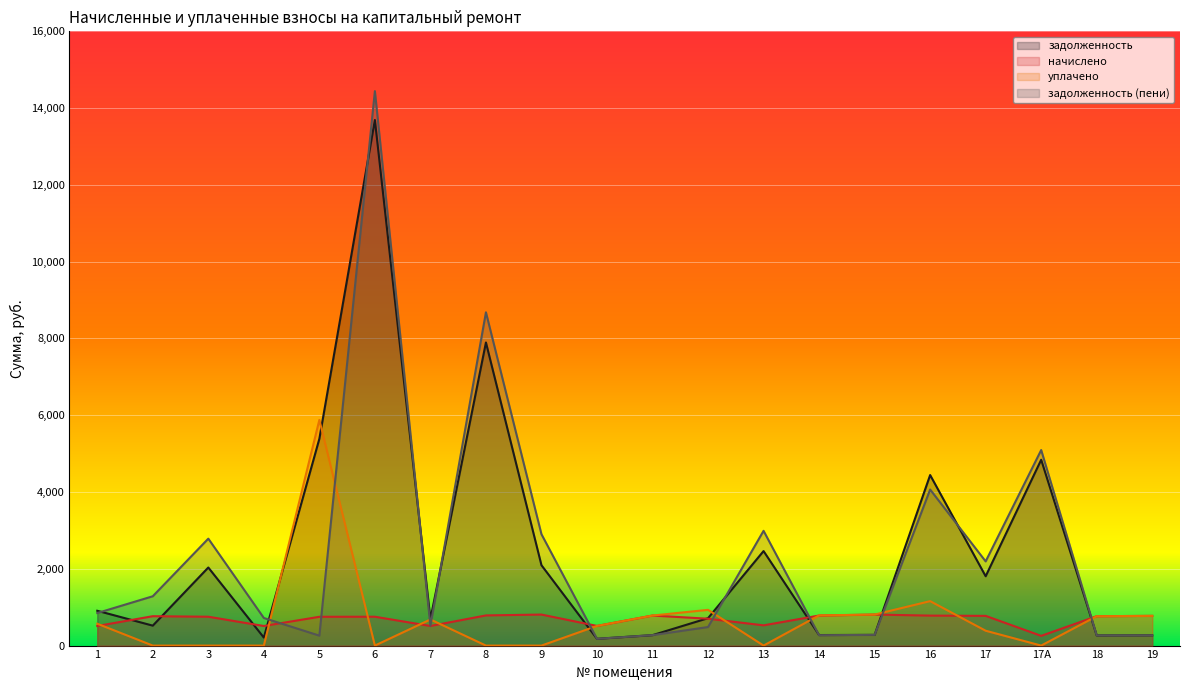

What is the difference between the highest and lowest values at 1?

396.7